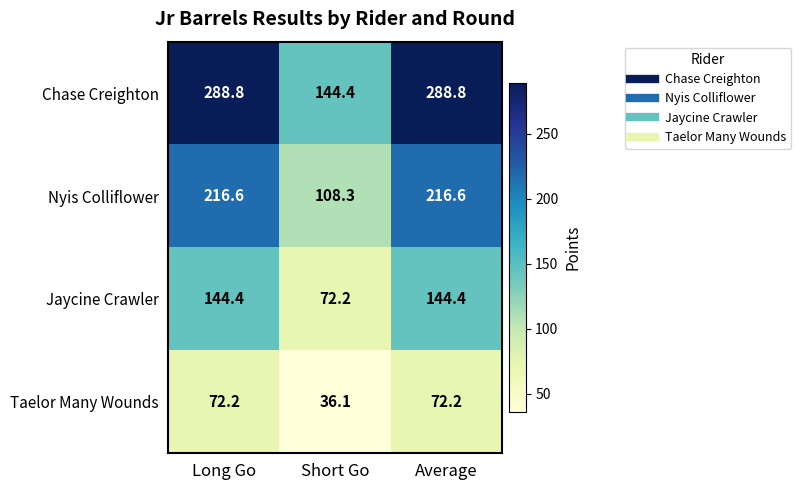

Which label corresponds to the smallest value in the chart?

Short Go